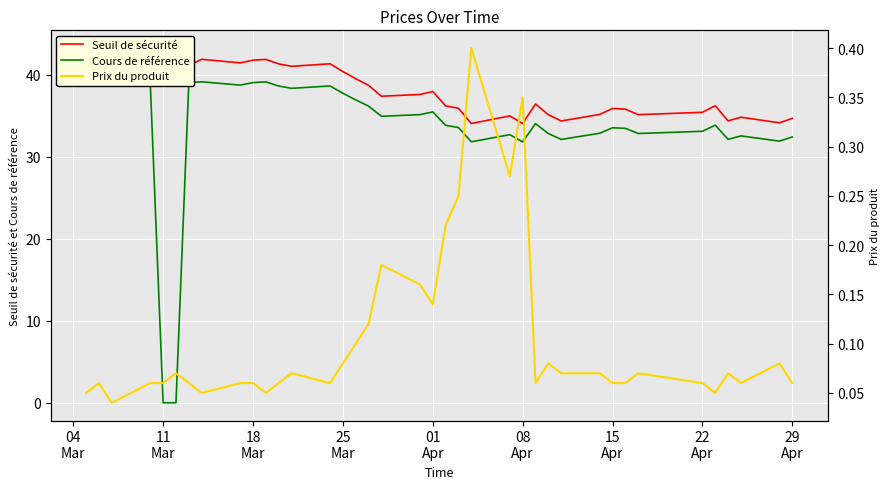

What is the label of the 2nd point from the left?

11
Mar